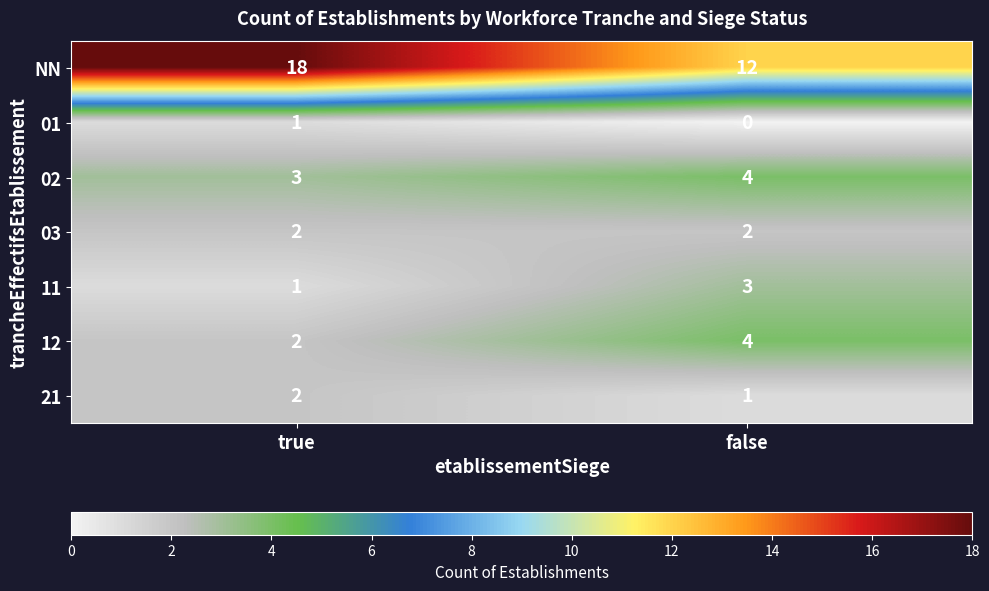

Between true and false, which series saw the biggest shift?

NN